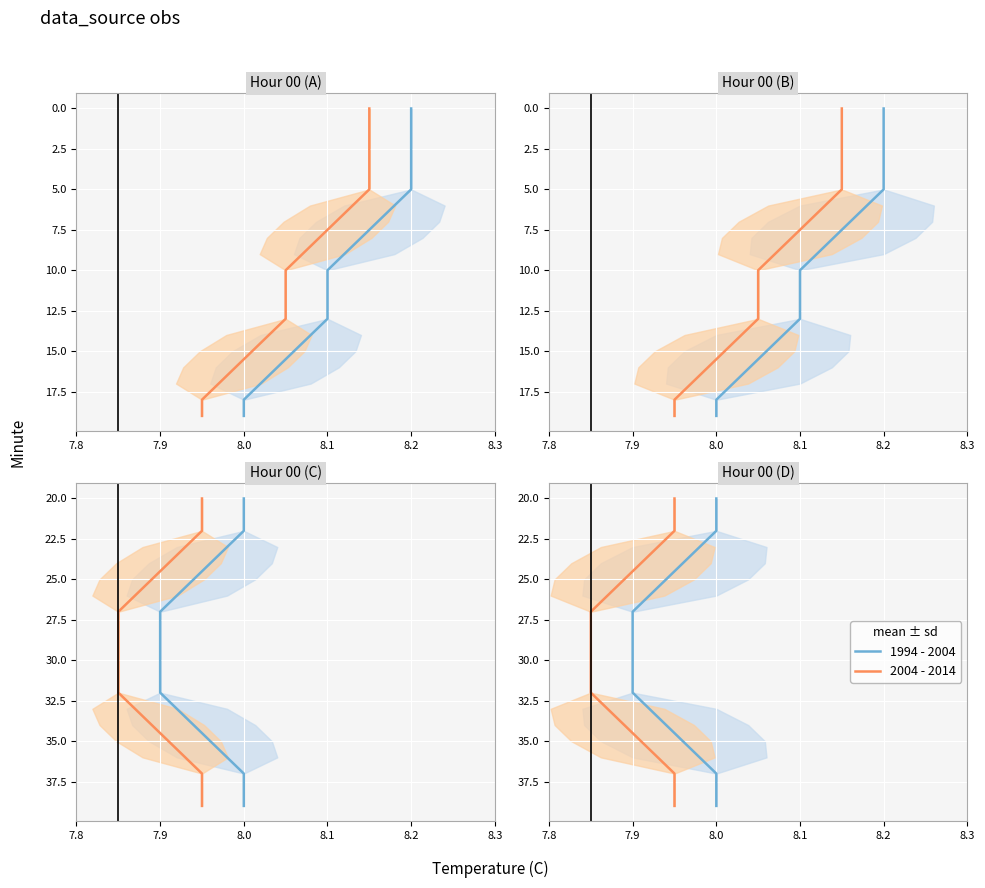

The value of 1994 - 2004 at 14 is 45. True or false?

False